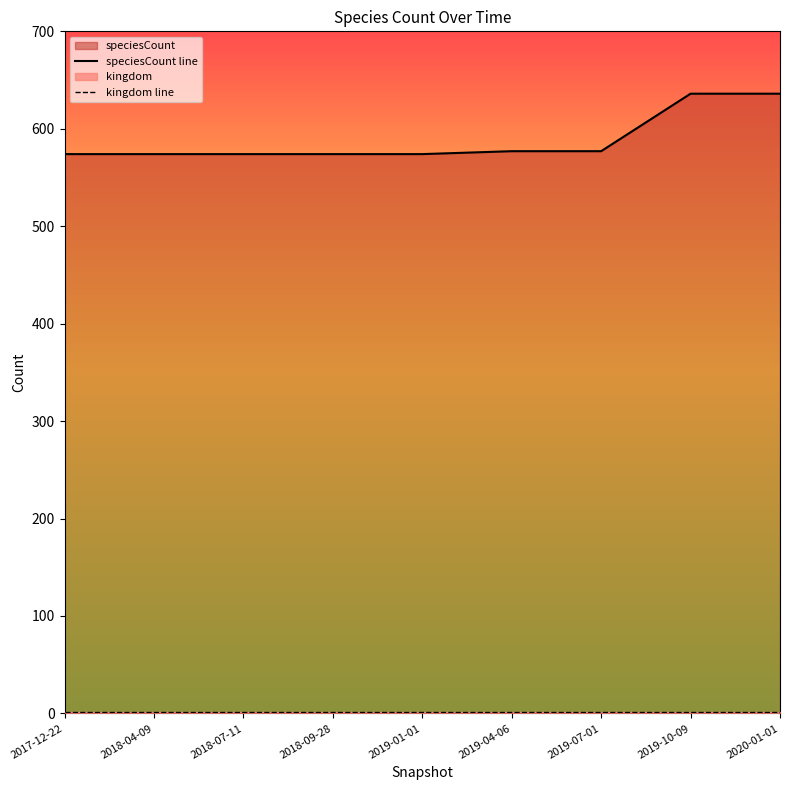

What is the sum of all kingdom line values?

9